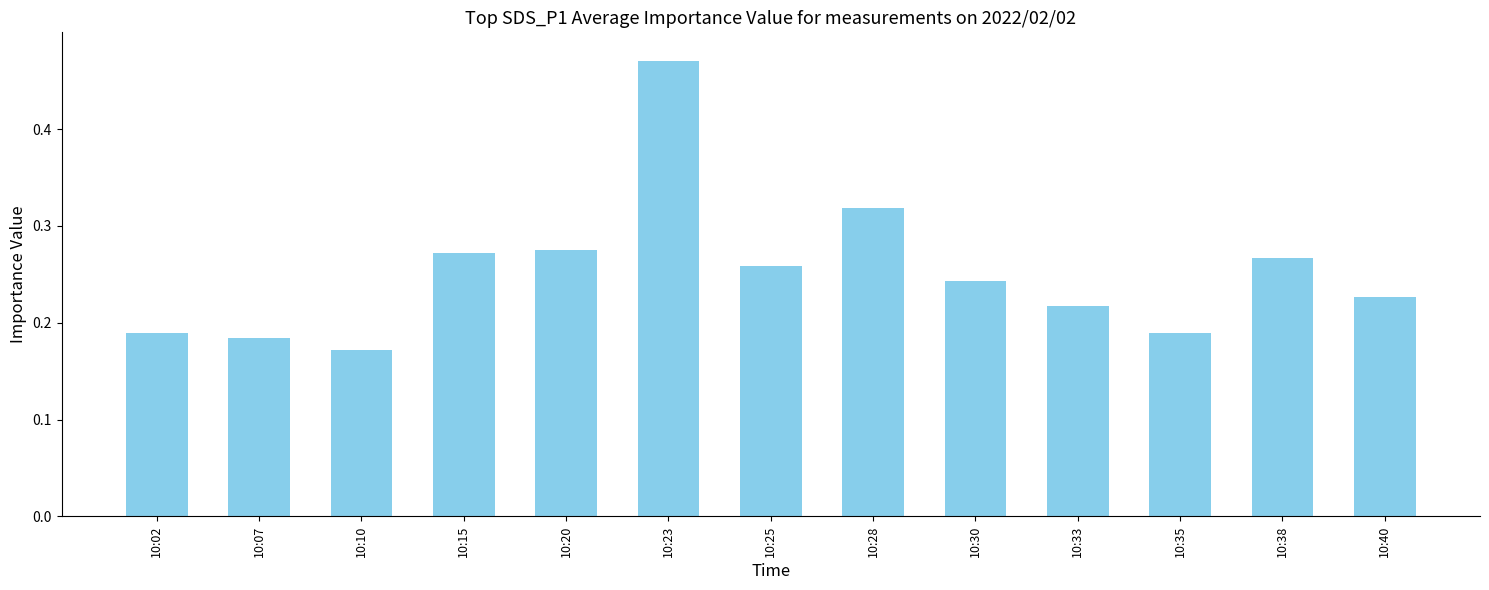

Between 10:30 and 10:20, which is larger?

10:20